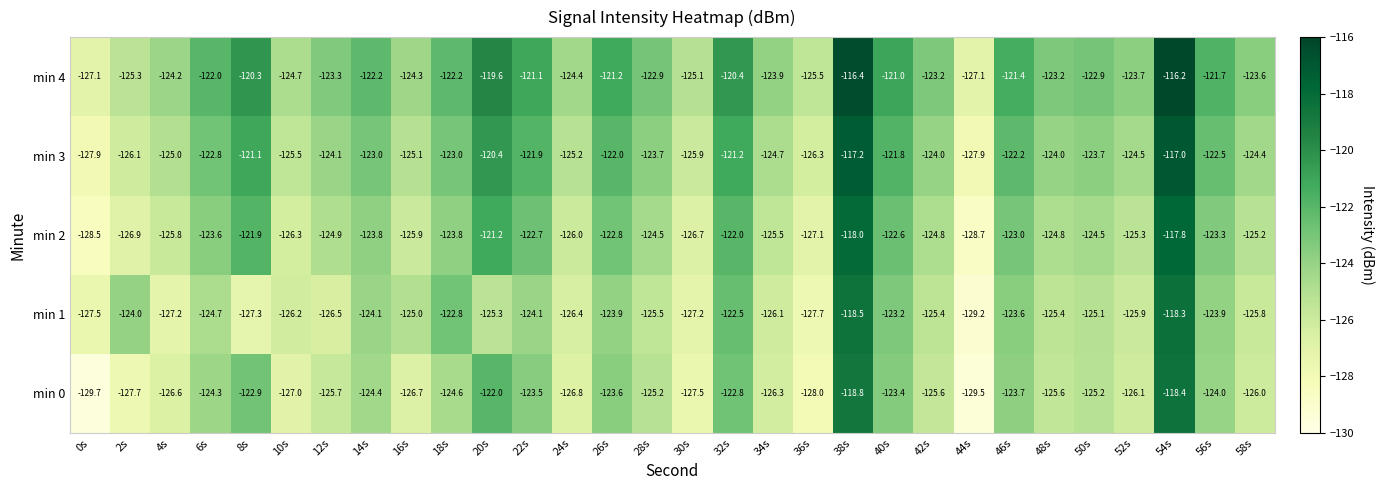

Is it true that min 0 equals -124.6 at 18s?

True